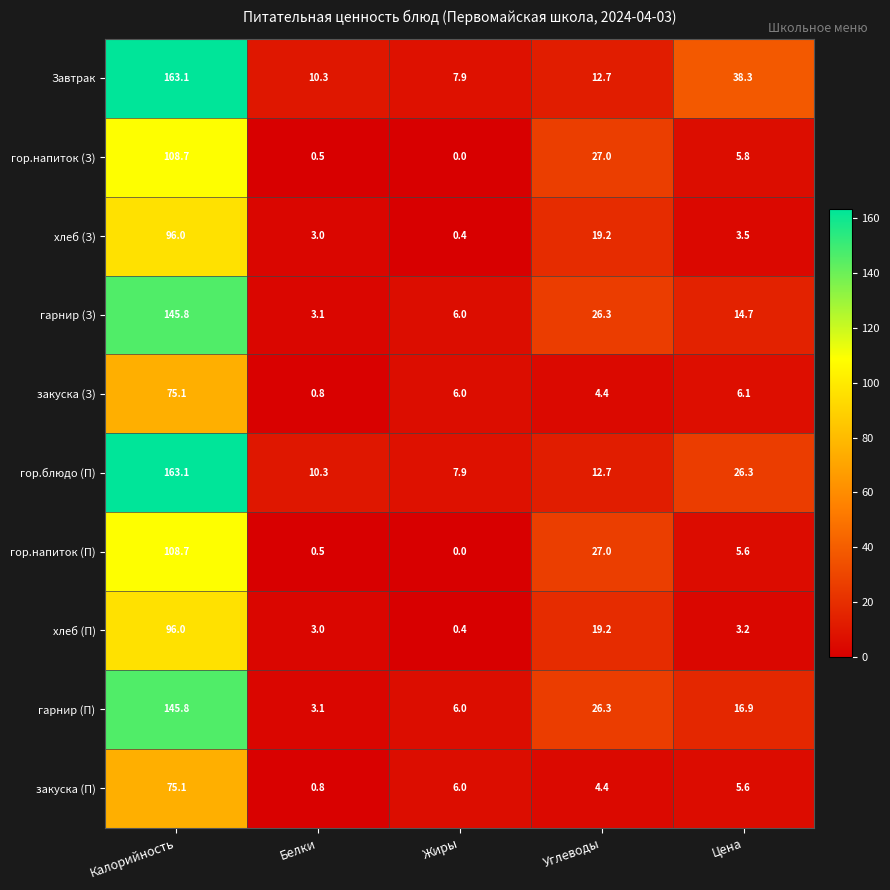

Which series changed the most between Углеводы and Цена?

Завтрак